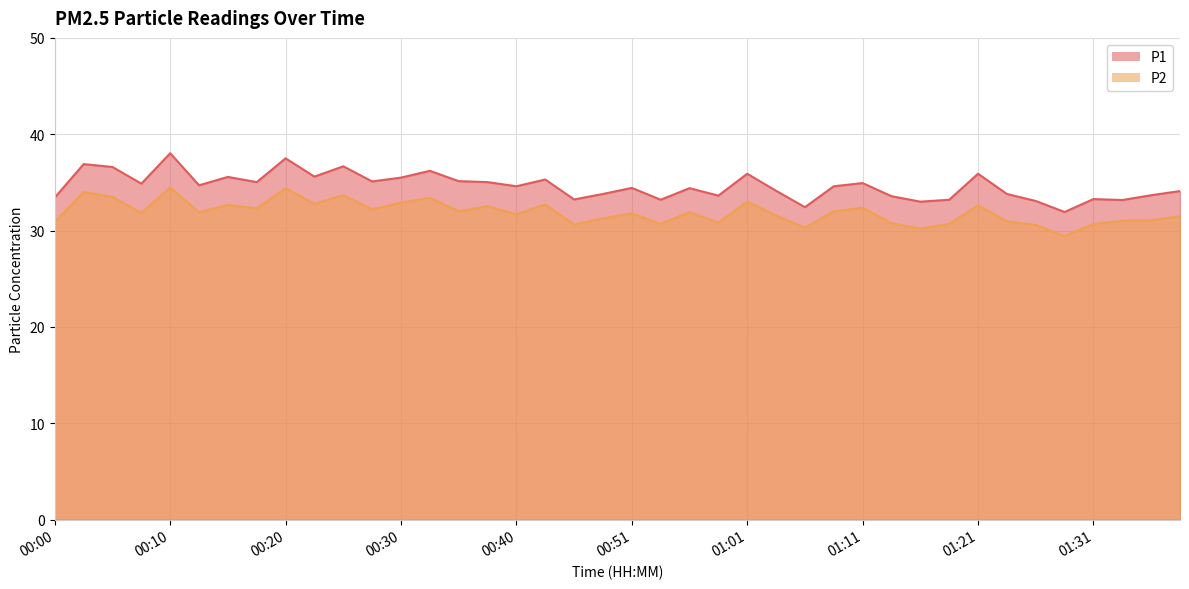

True or false: P2 has more than 2 interior local peaks.

True